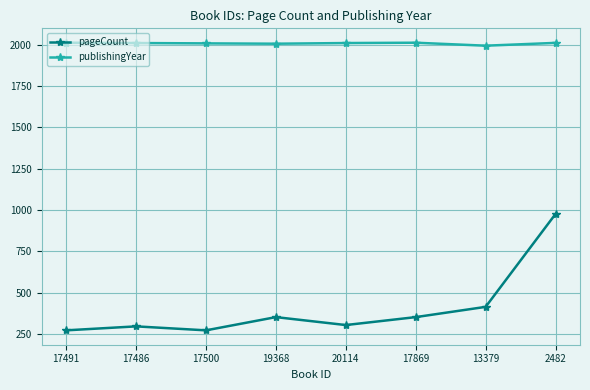

Rank the series by their average value, from highest to lowest.

publishingYear, pageCount